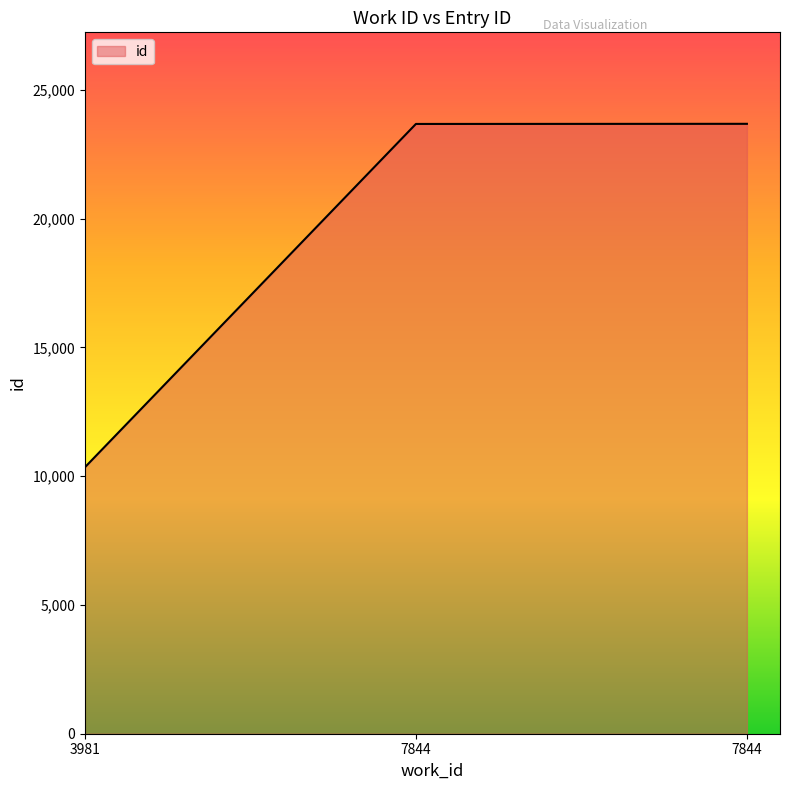

How many lines are shown in the chart?

1